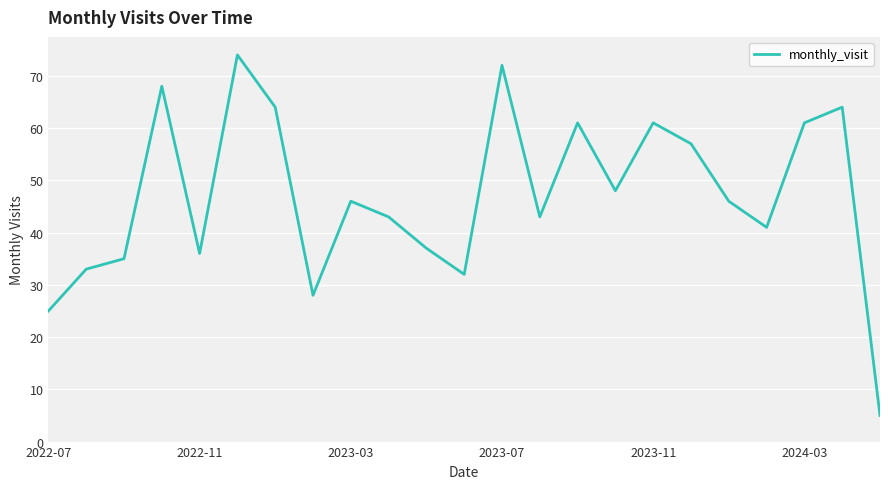

What is the minimum value shown in the chart?

5